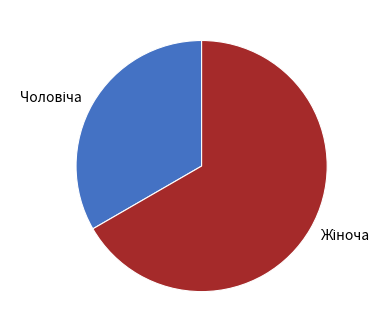

Is there any slice that represents more than half of the pie?

Yes